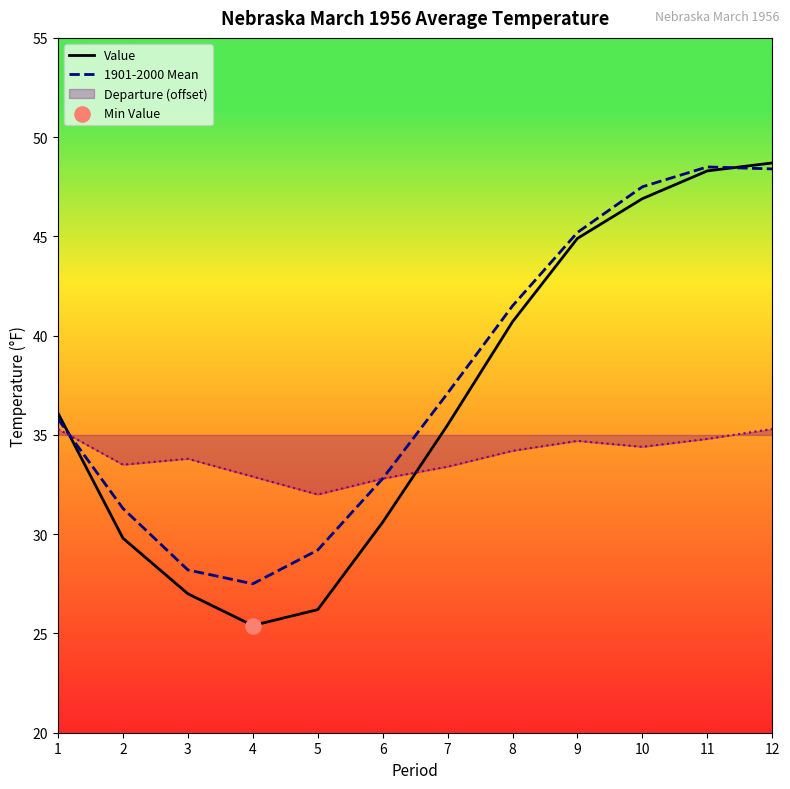

Which series has the largest Y range (max minus min)?

Value